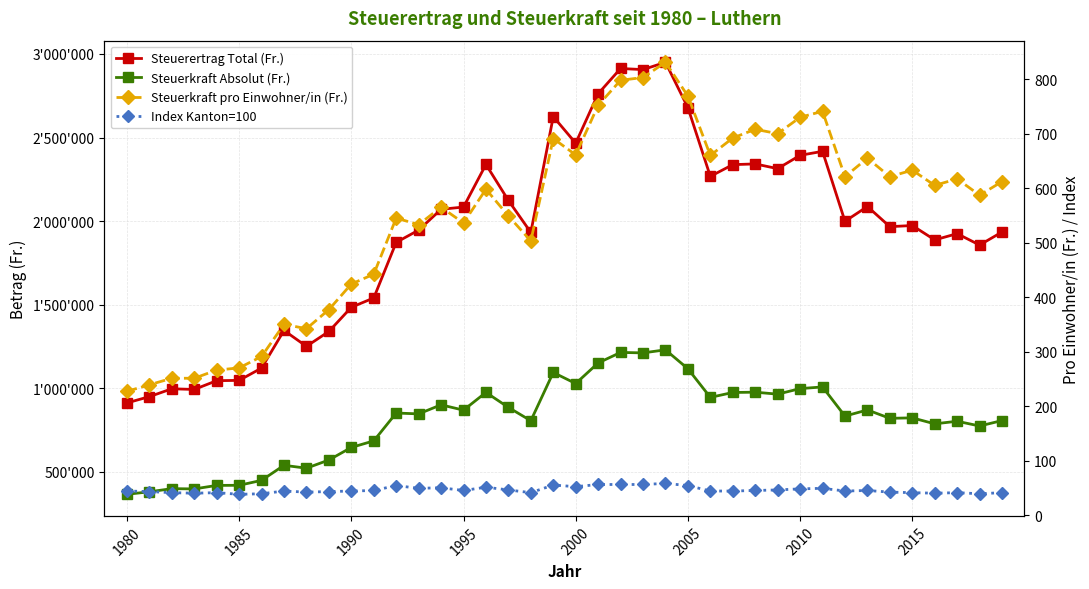

True or false: Steuerkraft Absolut (Fr.) and Steuerertrag Total (Fr.) intersect in this chart.

False